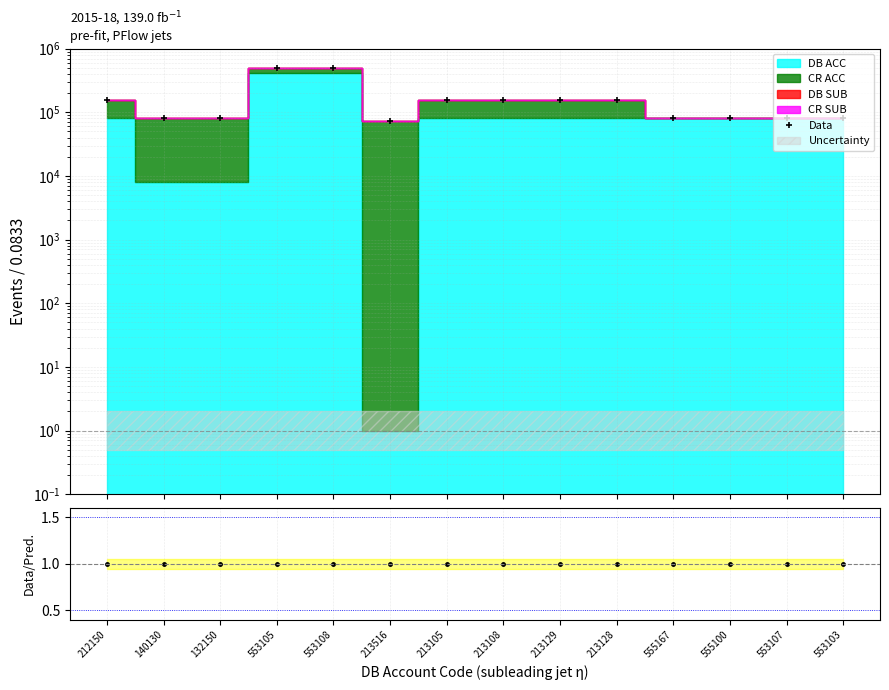

What is the value of the 7th point from the left?

154729